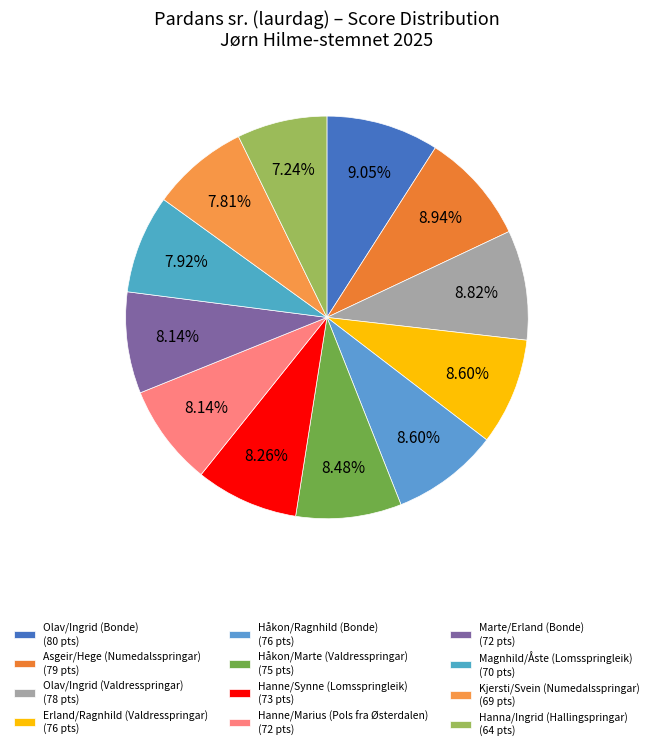

Count the number of slices in the pie.

12